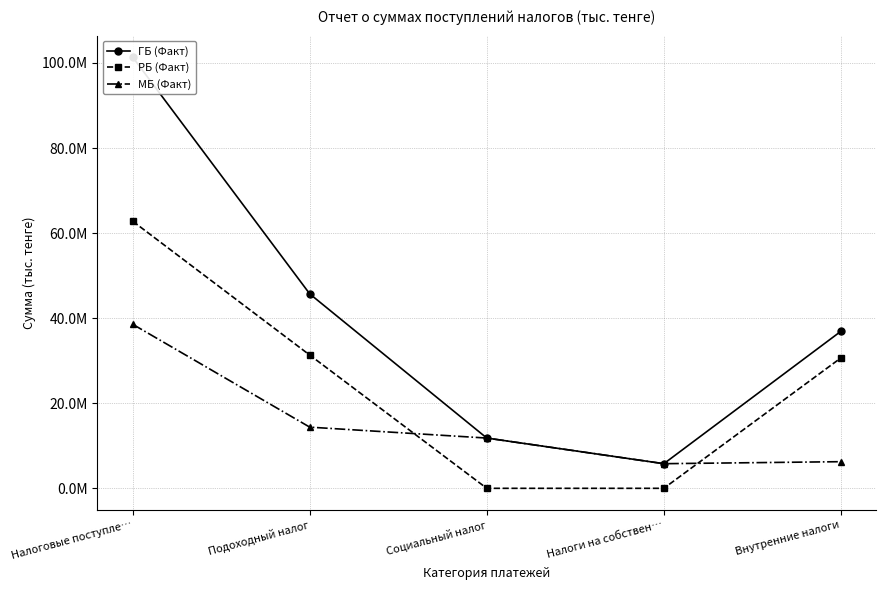

True or false: ГБ (Факт) and РБ (Факт) cross at least once.

False